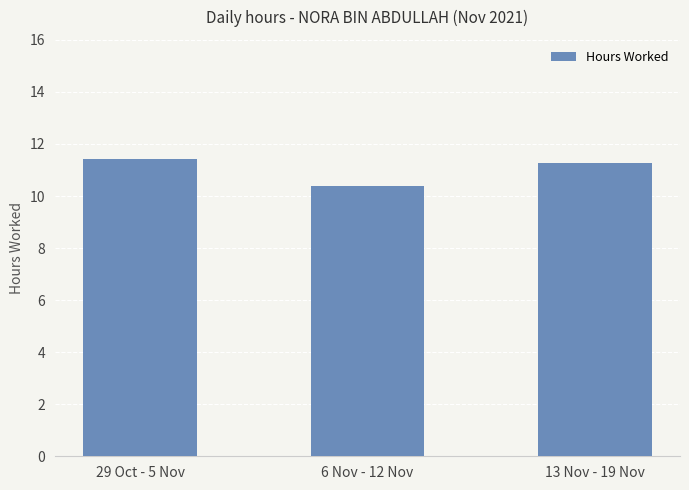

List the labels in order of value, smallest first.

6 Nov - 12 Nov, 13 Nov - 19 Nov, 29 Oct - 5 Nov